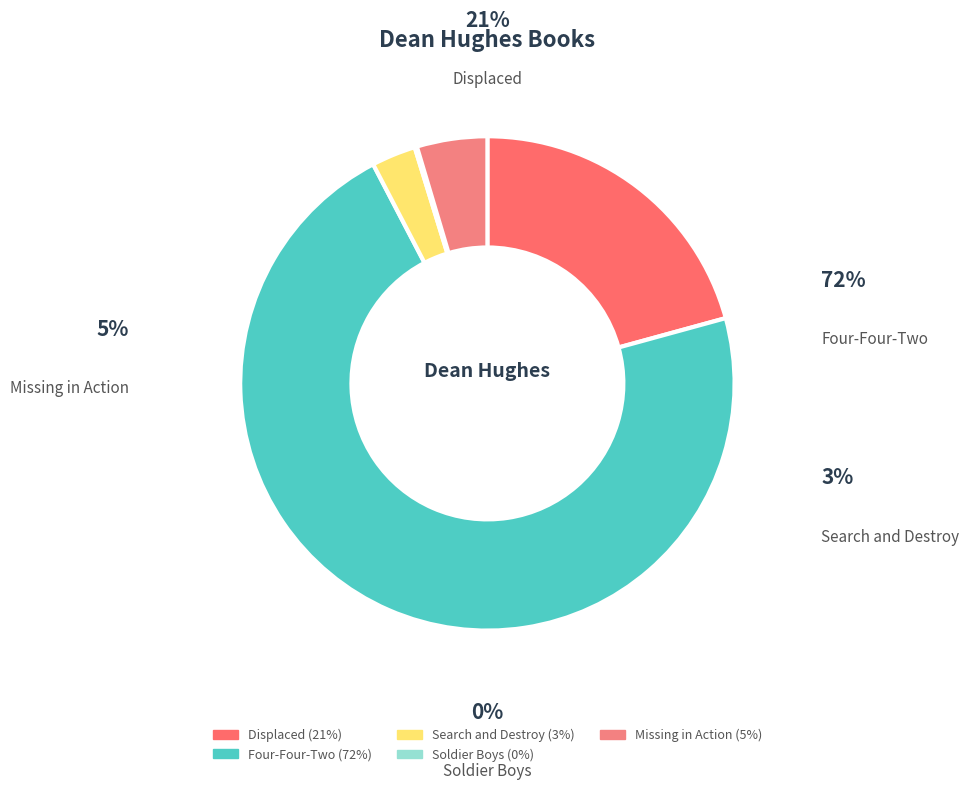

What is the smallest slice in the pie chart?

Soldier Boys